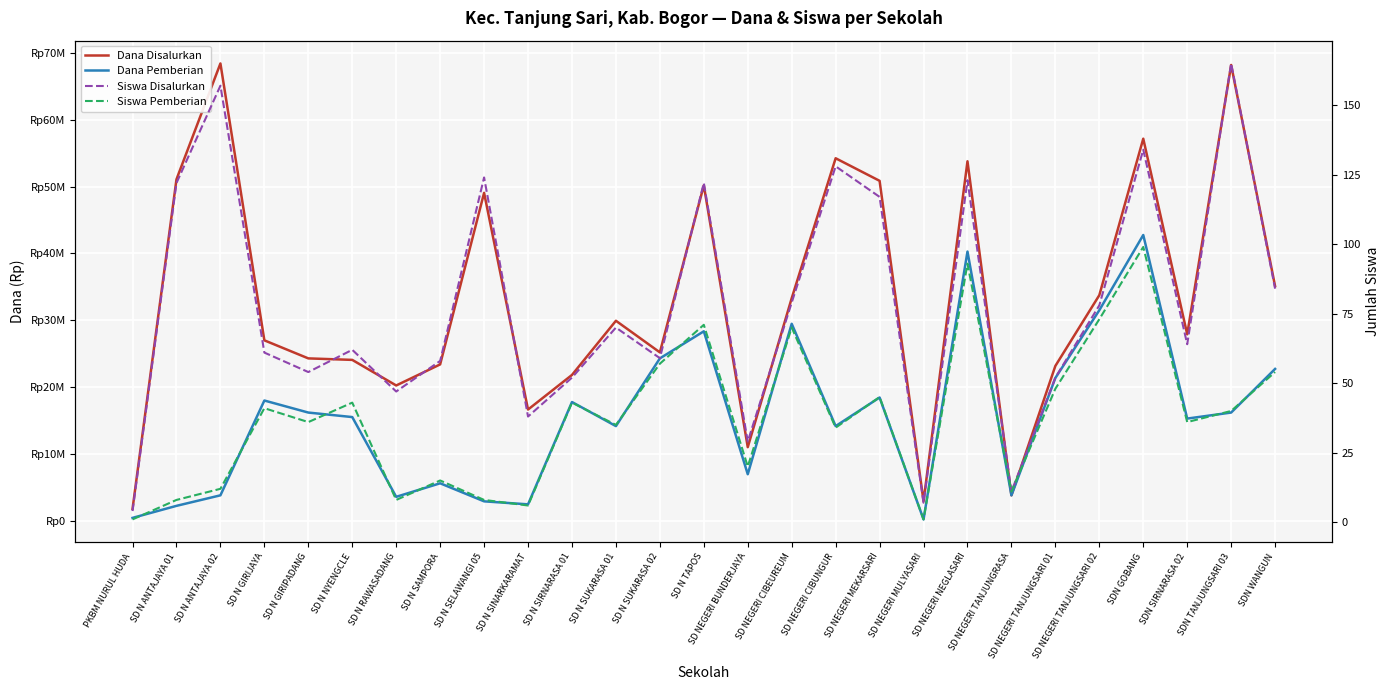

How many values in the Siswa Pemberian series exceed 36?

13